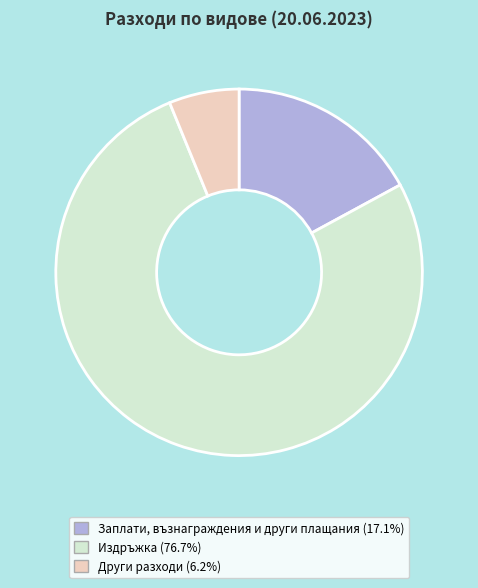

Which slice is the largest?

Издръжка